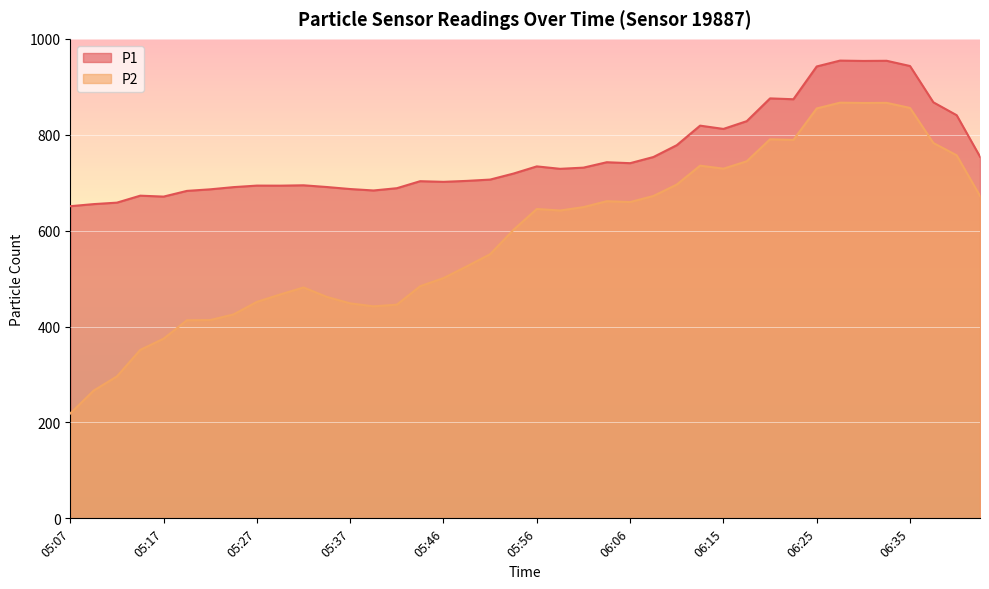

Which series has the largest range (max minus min)?

P2